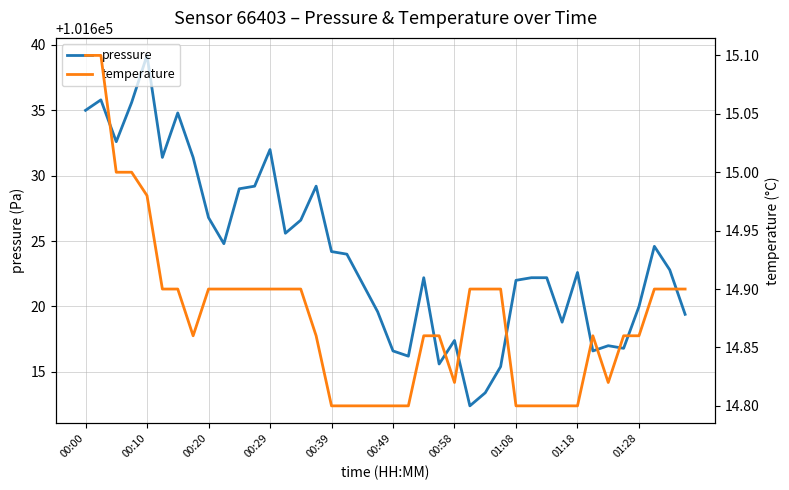

True or false: pressure and temperature cross at least once.

False